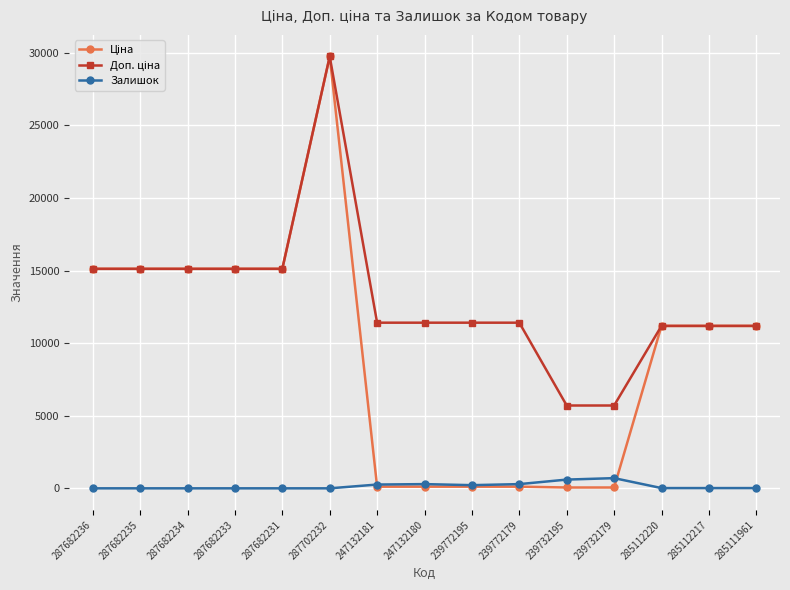

Does the chart display data point markers on the line(s)?

Yes